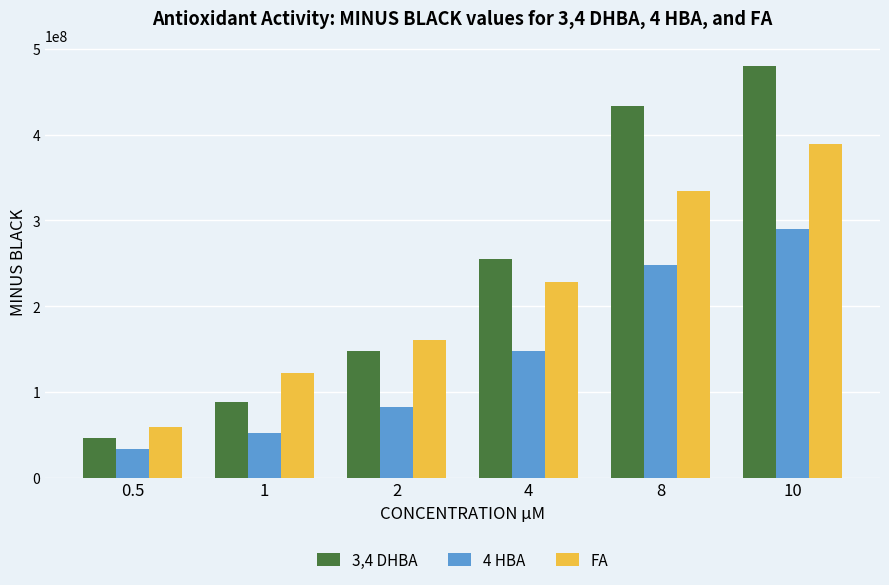

What is the difference between the second highest and second lowest values in the 3,4 DHBA series?

345595666.7